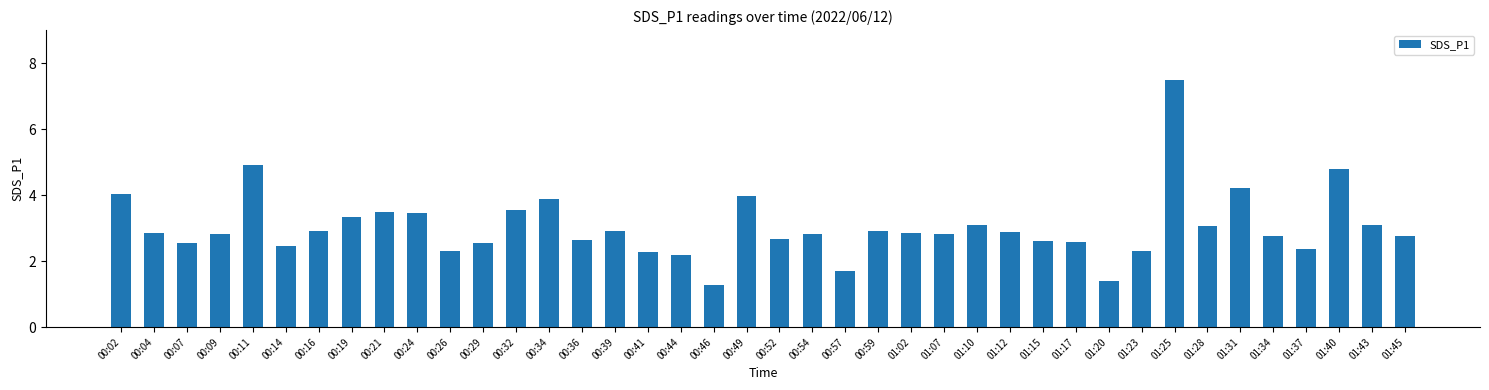

What is the greatest value displayed?

7.5